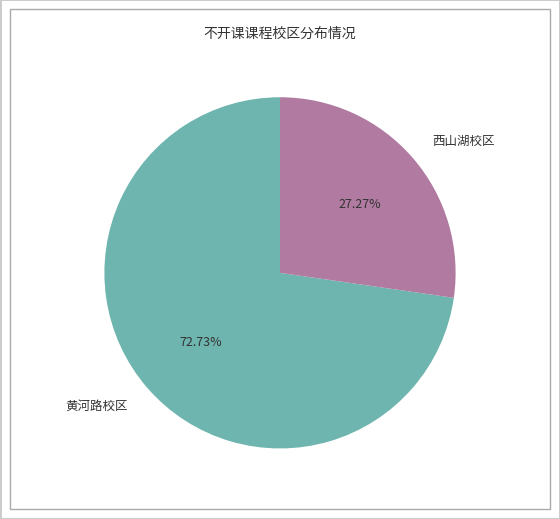

What is the largest slice in the pie chart?

黄河路校区